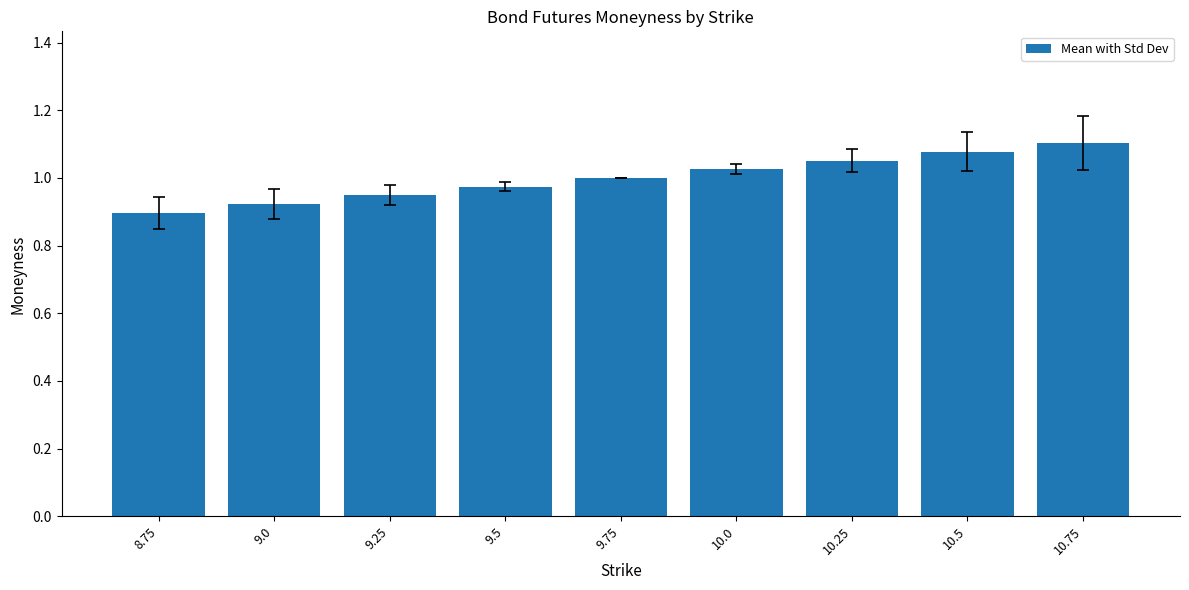

What is the label of the 3rd bar from the right?

10.25